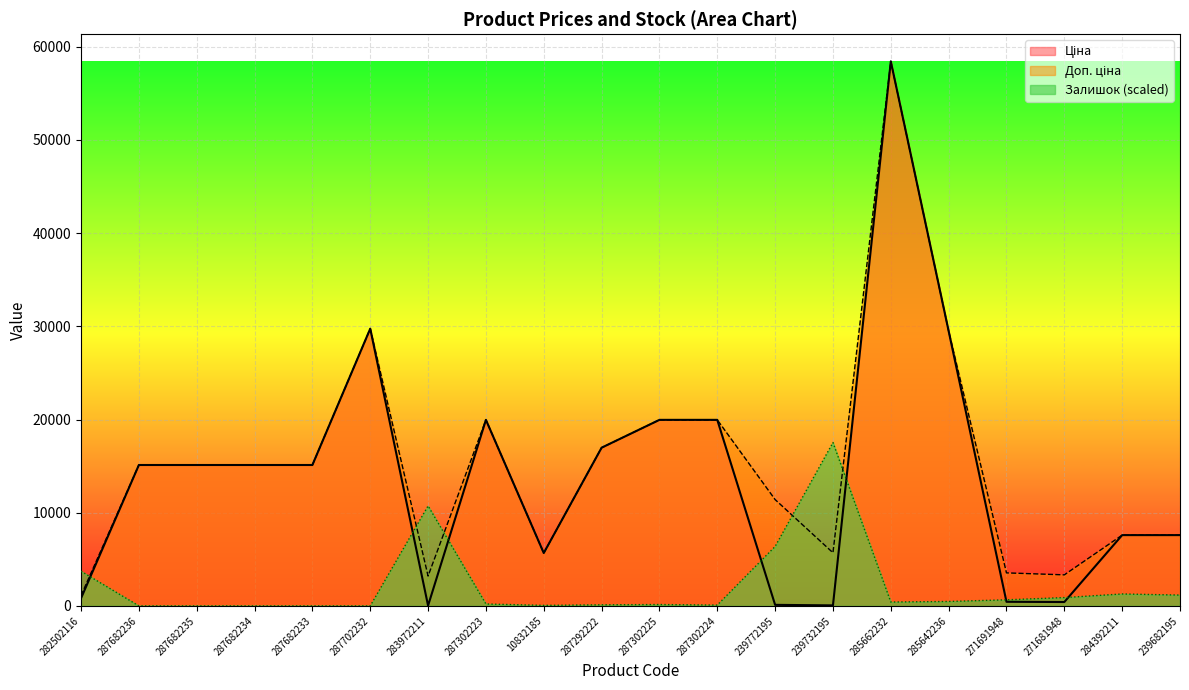

Reading right to left, list all the values displayed in this chart.

Ціна: 7596.5	7596.5	416.6	443.1	29491.5	58426.5	57.0	114.1	19964.2	19964.2	16976.3	5673.8	19964.2	32.0	29747.2	15120.0	15120.0	15120.0	15120.0	818.5
Доп. ціна: 7596.5	7596.5	3332.5	3545.0	29491.5	58426.5	5705.0	11410.0	19964.2	19964.2	16976.3	5673.8	19964.2	3205.0	29747.2	15120.0	15120.0	15120.0	15120.0	1109.2
Залишок: 1162.6	1281.8	894.3	655.8	477.0	417.3	17528.0	6379.2	89.4	149.0	119.2	59.6	208.7	10731.4	0.0	0.0	0.0	0.0	0.0	3726.2